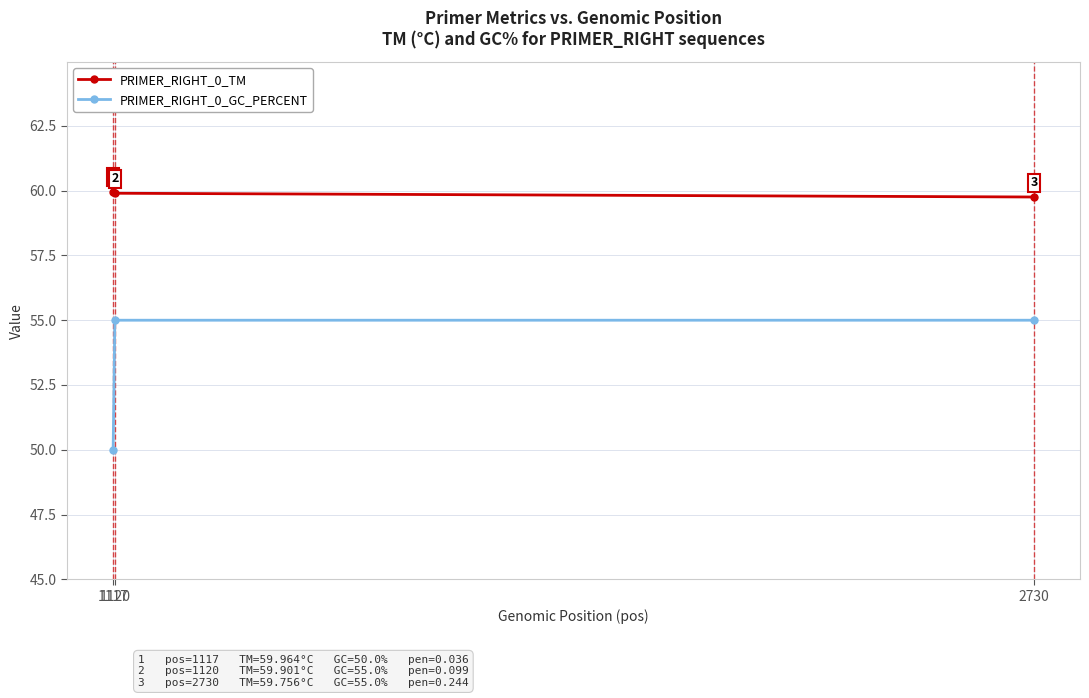

Is this an area chart (filled region under the line)?

No